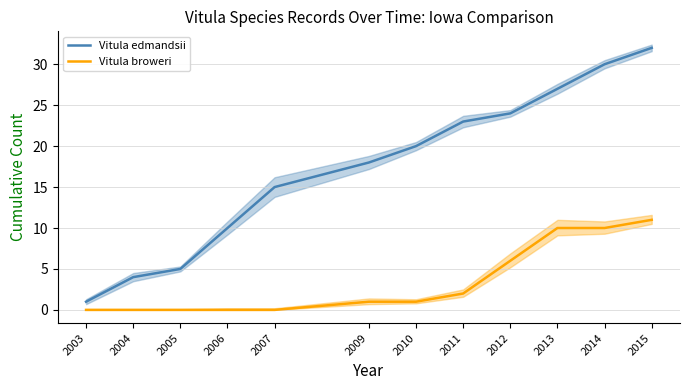

True or false: Vitula broweri and Vitula edmandsii cross at least once.

False